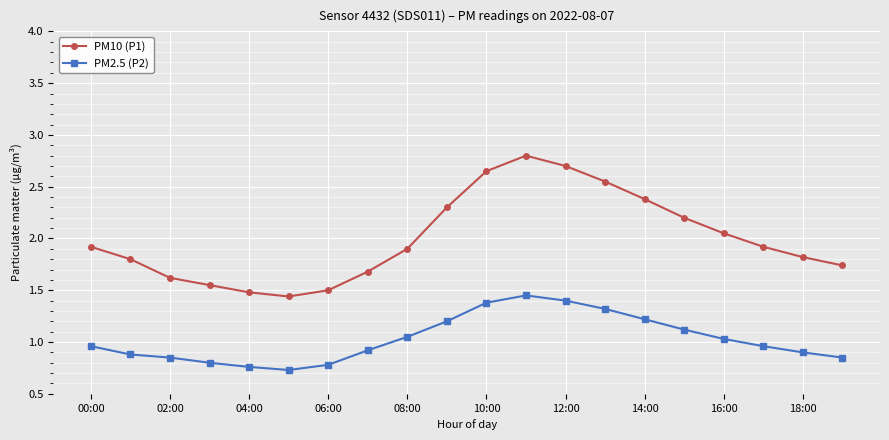

What is the difference between the maximum and minimum values in the PM2.5 (P2) series?

0.7